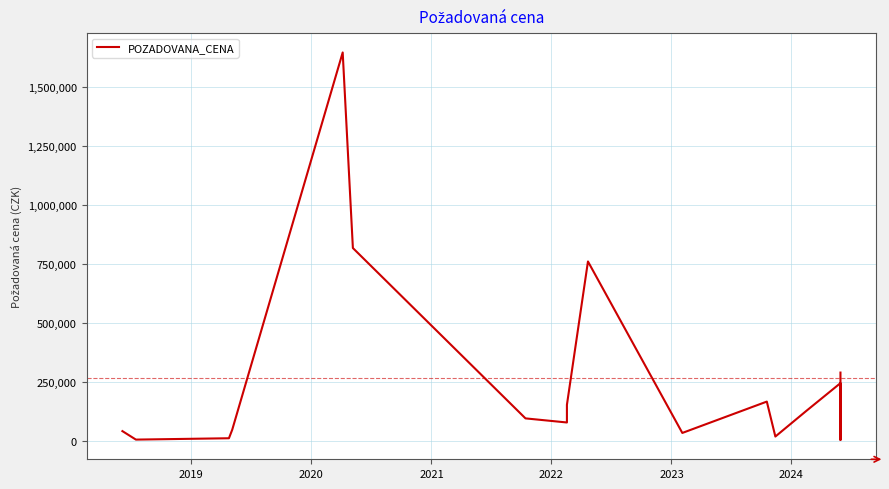

Reading left to right, transcribe all the data shown in this chart.

40000	4000	9720	45900	1647000	817000	94050	76660	151670	760000	32250	165300	17000	125660	243700	2700	288500